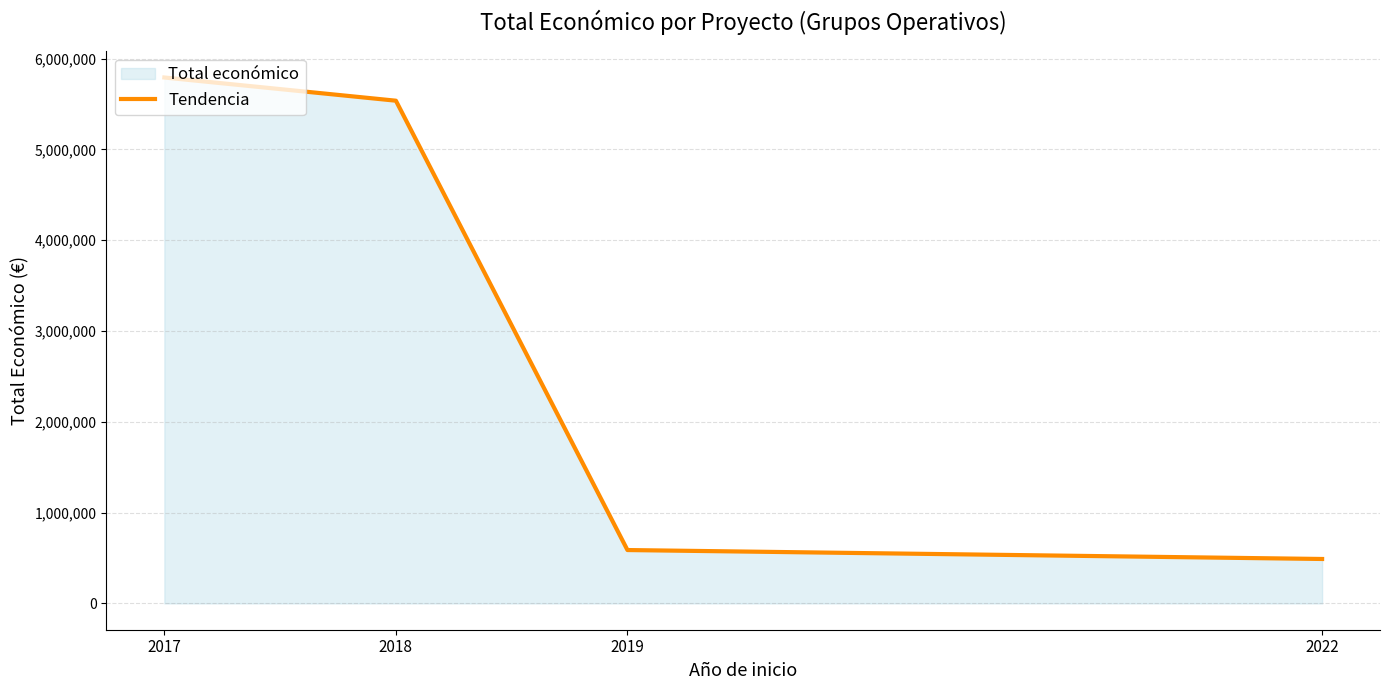

How many values exceed 5535416?

1